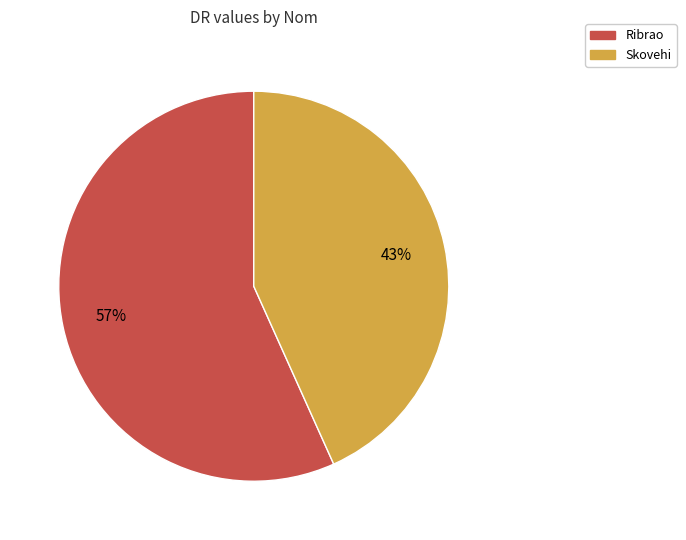

Is there a majority slice in this chart?

Yes